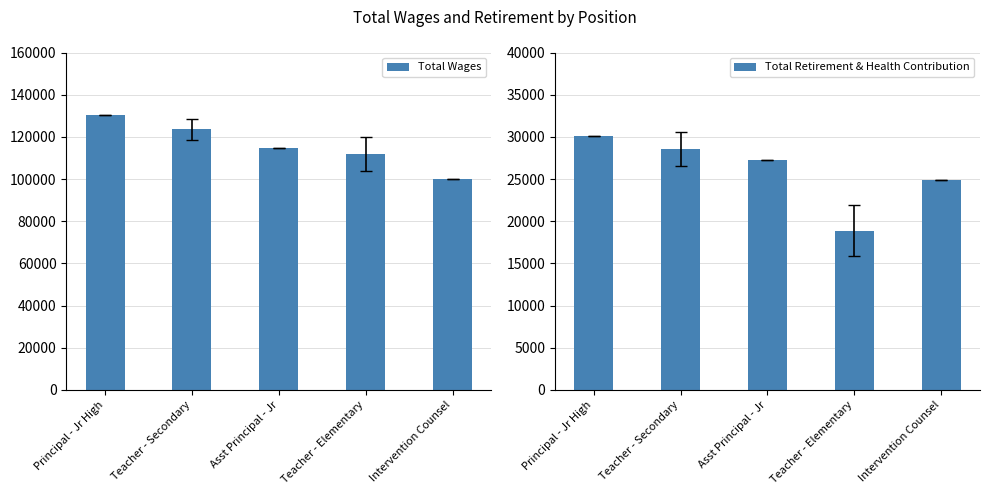

Are the bars grouped side by side (vs. stacked)?

Yes